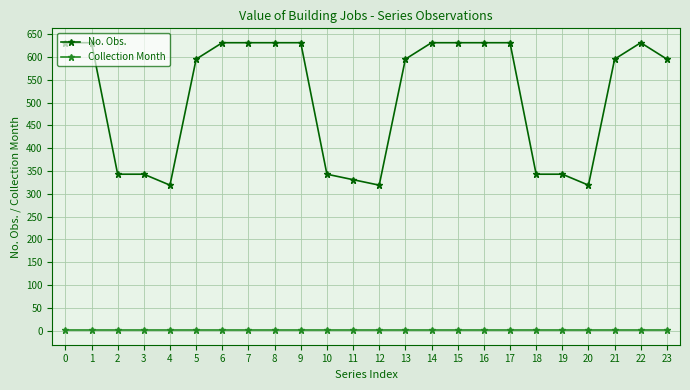

Rank the series at 19 from lowest to highest value.

Collection Month, No. Obs.